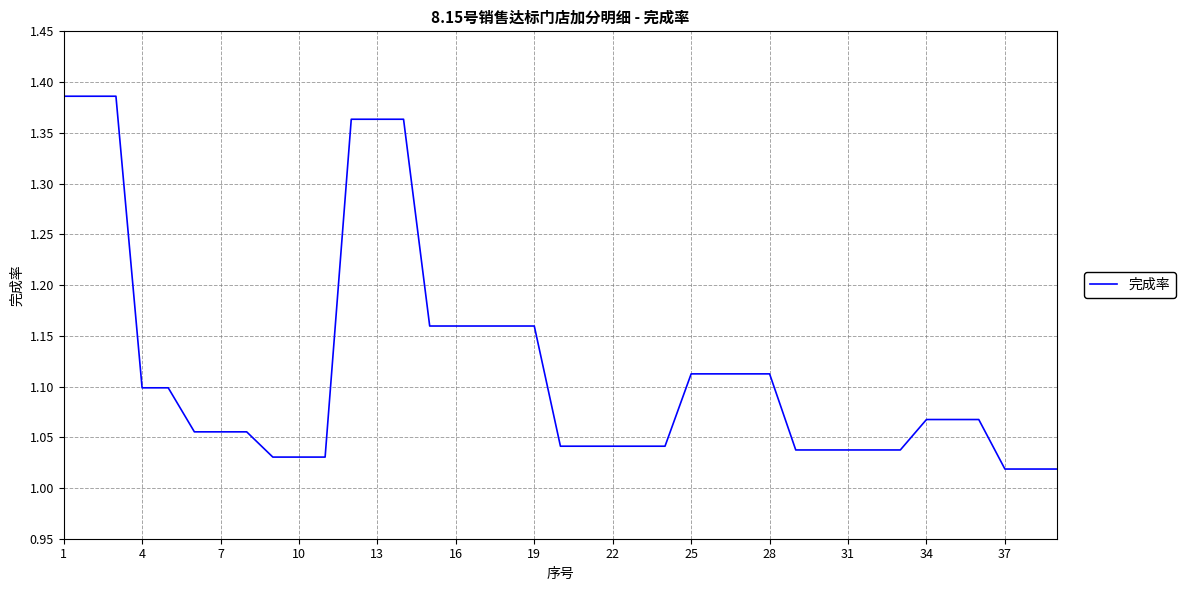

What is the difference between the maximum and minimum values?

0.4